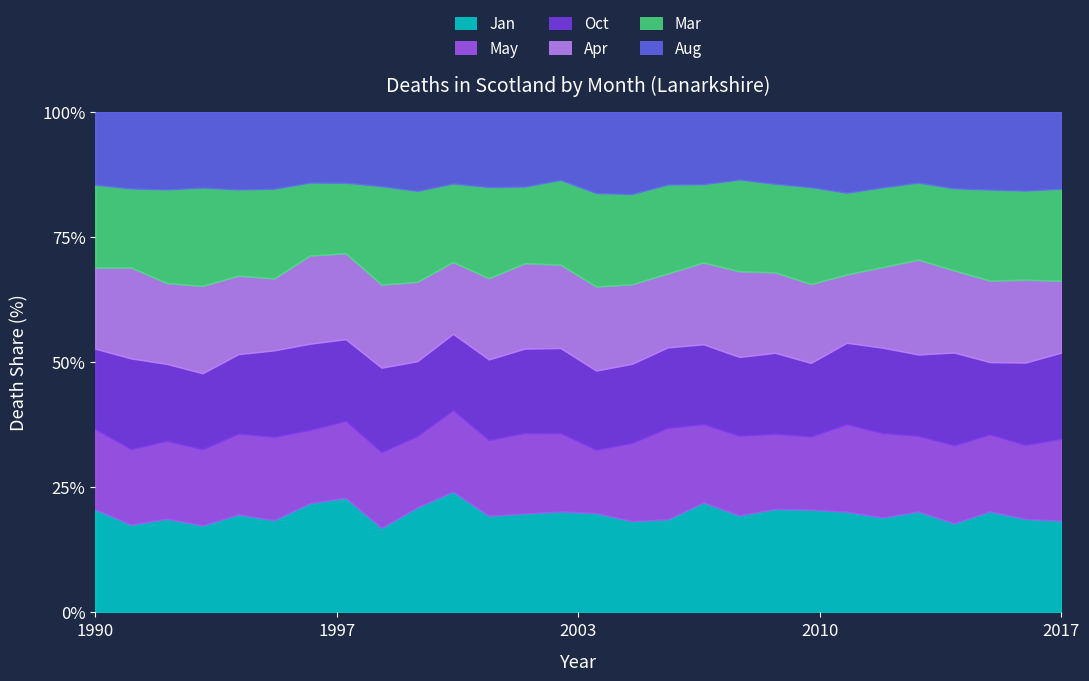

Does the chart have visible grid lines?

No